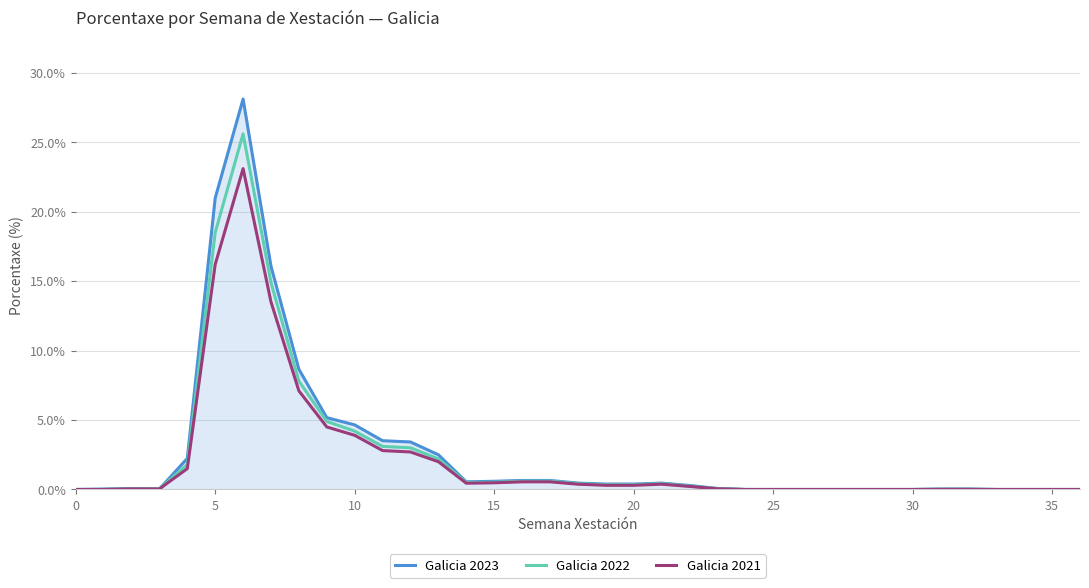

Which series has the largest range (max minus min)?

Galicia 2023